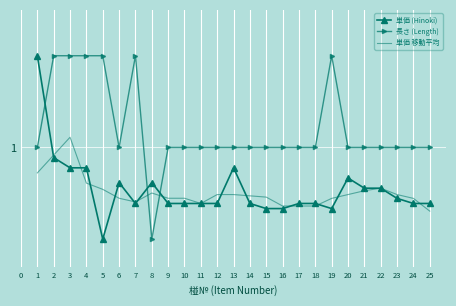

Reading left to right, extract all data points from this chart.

単価 (Hinoki): 2.0	0.9	0.8	0.8	0.0	0.6	0.4	0.6	0.4	0.4	0.4	0.4	0.8	0.4	0.3	0.3	0.4	0.4	0.3	0.7	0.6	0.6	0.4	0.4	0.4
長さ (Length): 1.0	2.0	2.0	2.0	2.0	1.0	2.0	0.0	1.0	1.0	1.0	1.0	1.0	1.0	1.0	1.0	1.0	1.0	2.0	1.0	1.0	1.0	1.0	1.0	1.0
単価 移動平均: 0.7	0.9	1.1	0.6	0.5	0.4	0.4	0.5	0.4	0.4	0.4	0.5	0.5	0.5	0.5	0.4	0.4	0.4	0.4	0.5	0.5	0.6	0.5	0.4	0.3